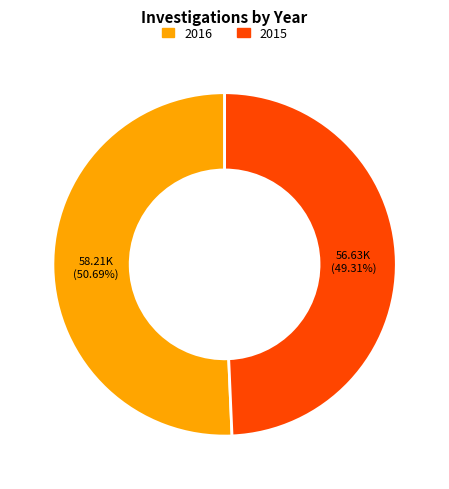

Rank the categories by value from lowest to highest.

2015, 2016